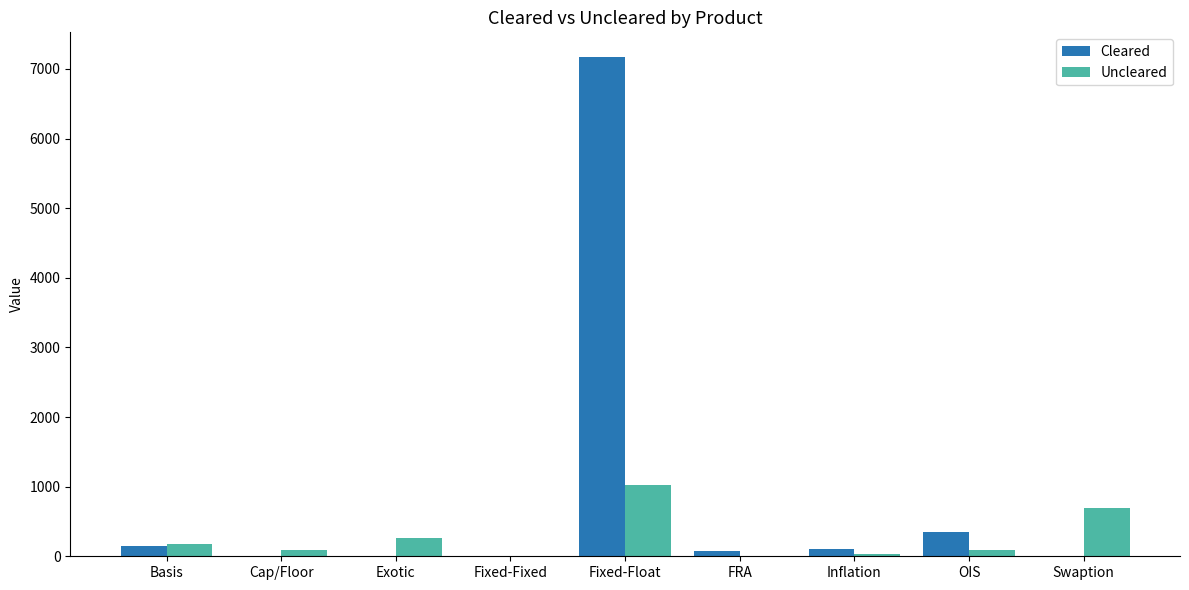

True or false: Uncleared has a value of 180 at Basis.

True